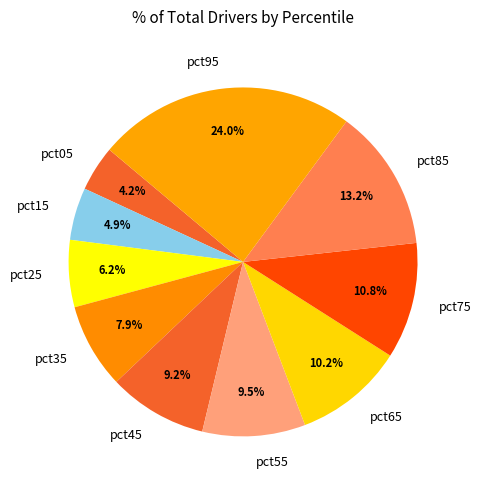

Which has a higher value, pct05 or pct15?

pct15